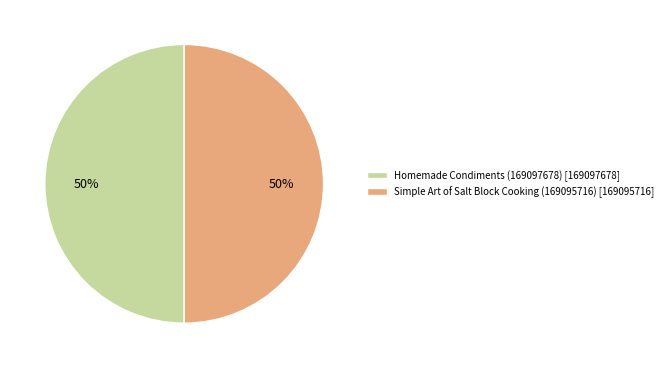

To the nearest percent, what portion does Simple Art of Salt Block Cooking (169095716) represent?

50%